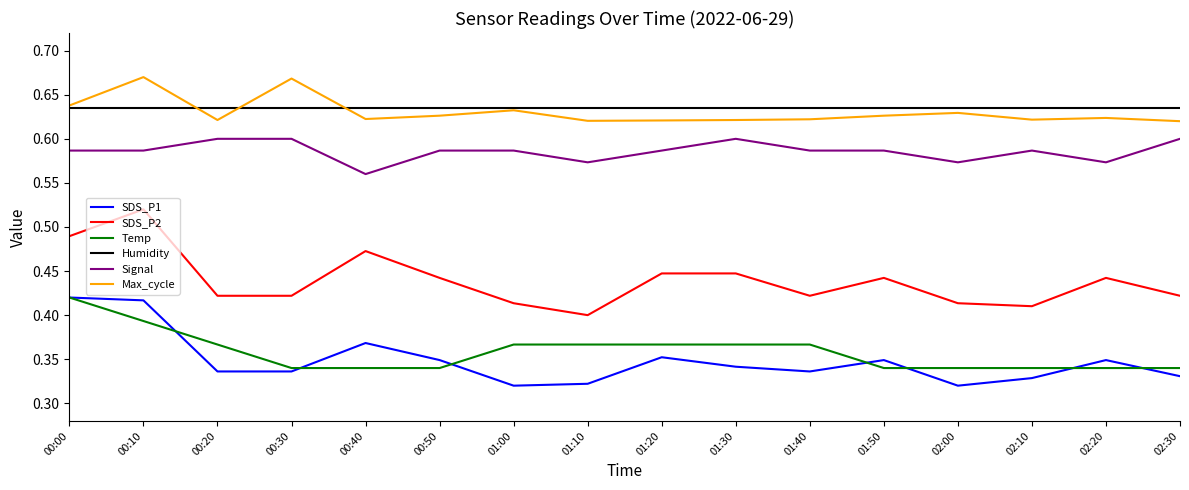

True or false: Humidity and Temp intersect in this chart.

False